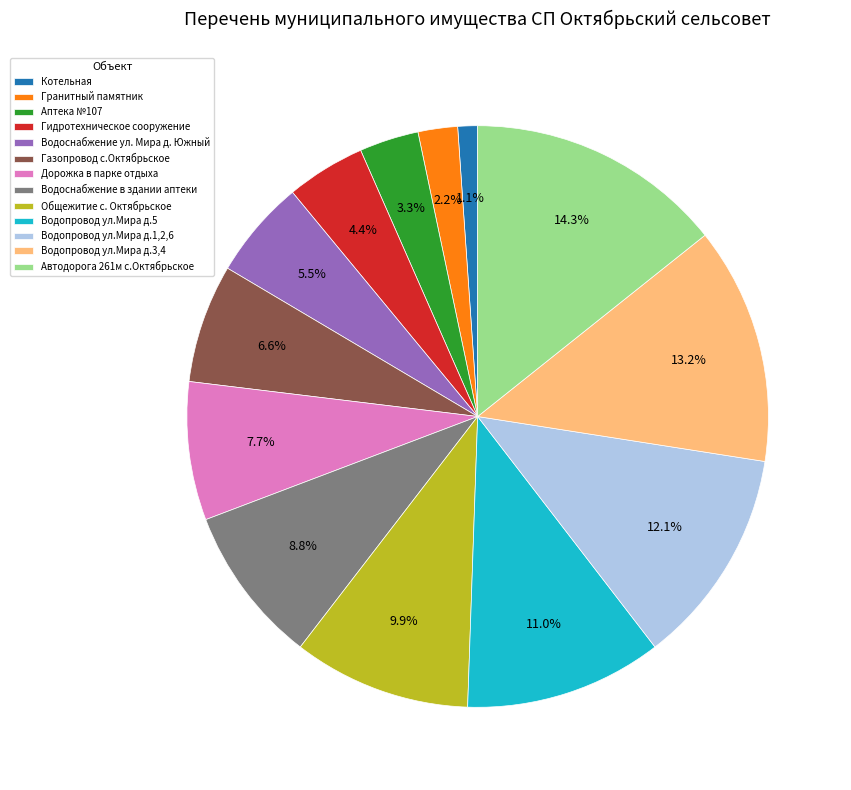

What percentage is NOT represented by Водопровод ул.Мира д.5?

89.0%